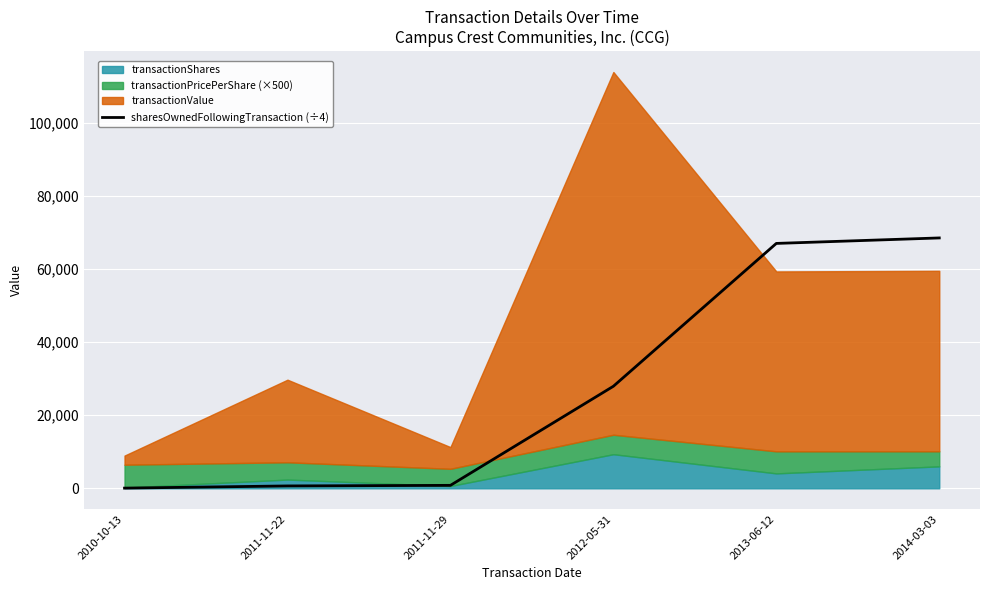

What is the highest value of the sharesOwnedFollowingTransaction (÷4) series?

68476.8